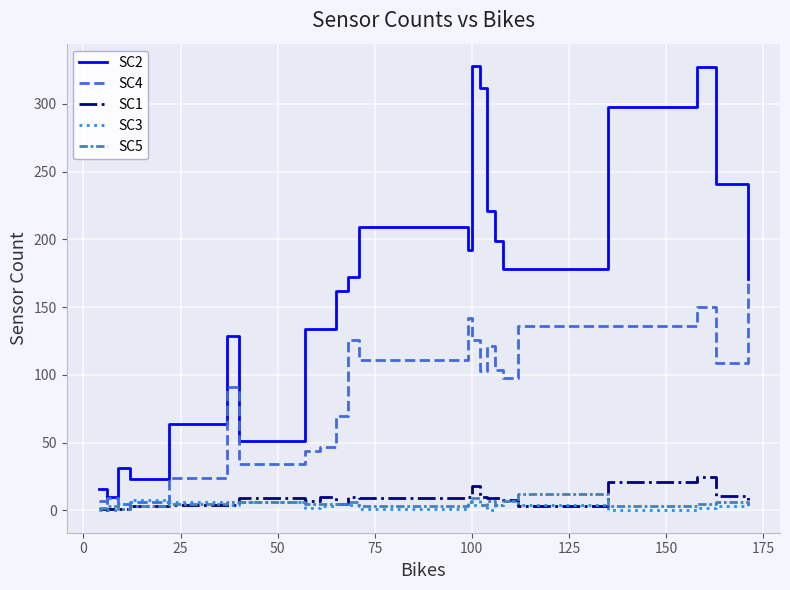

What is the difference between the SC1 values at 50 and 175?

6